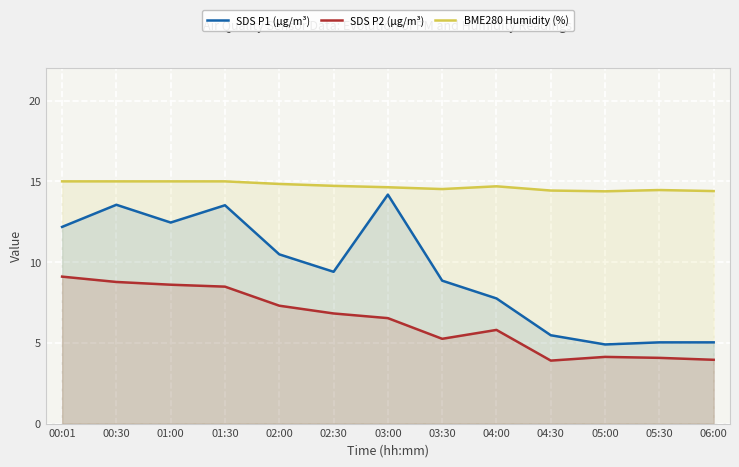

At which label does SDS P1 (µg/m³) reach its peak?

03:00